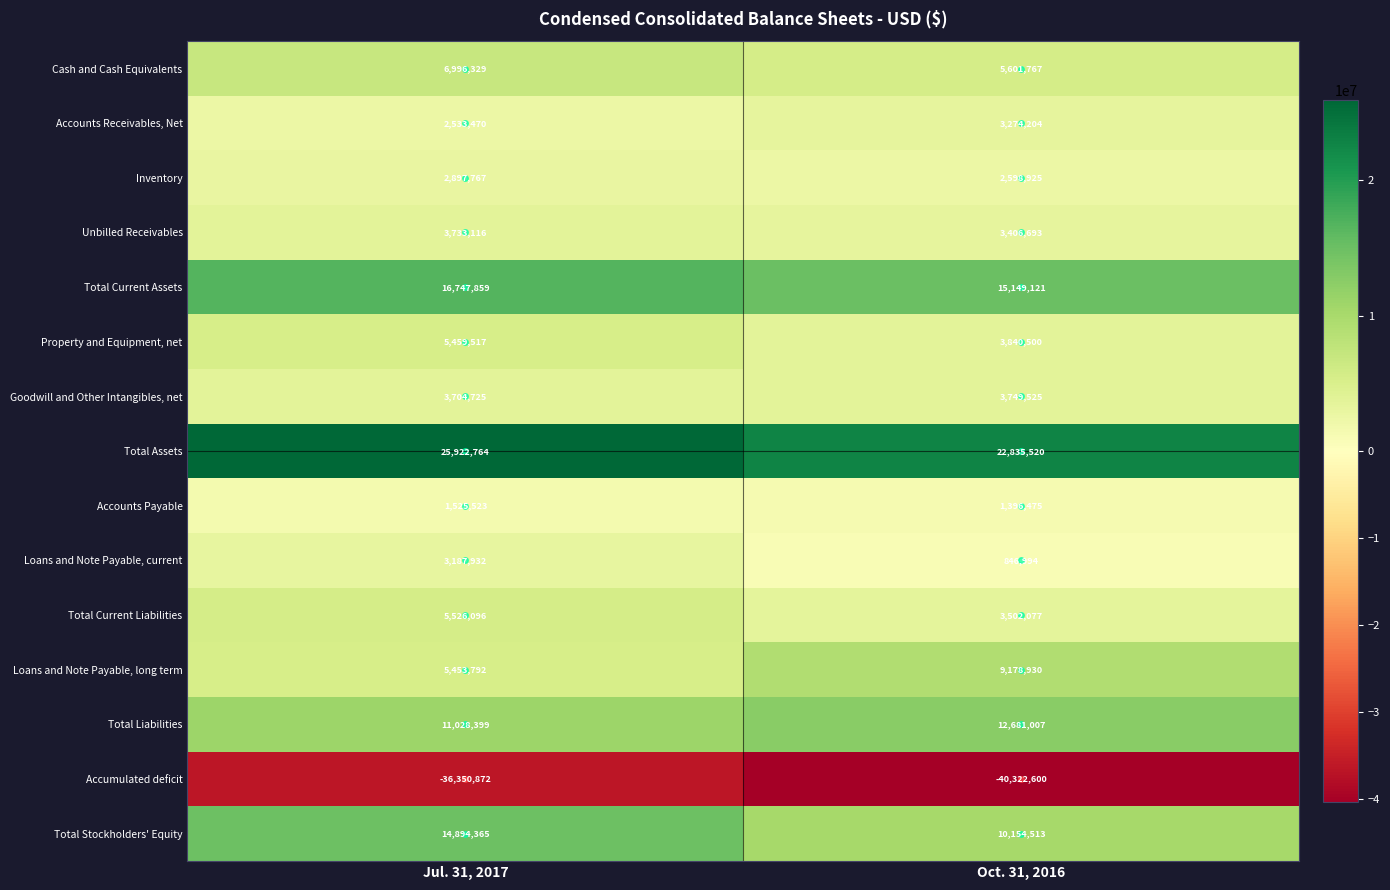

At which category is the sum across all series the highest?

Jul. 31, 2017